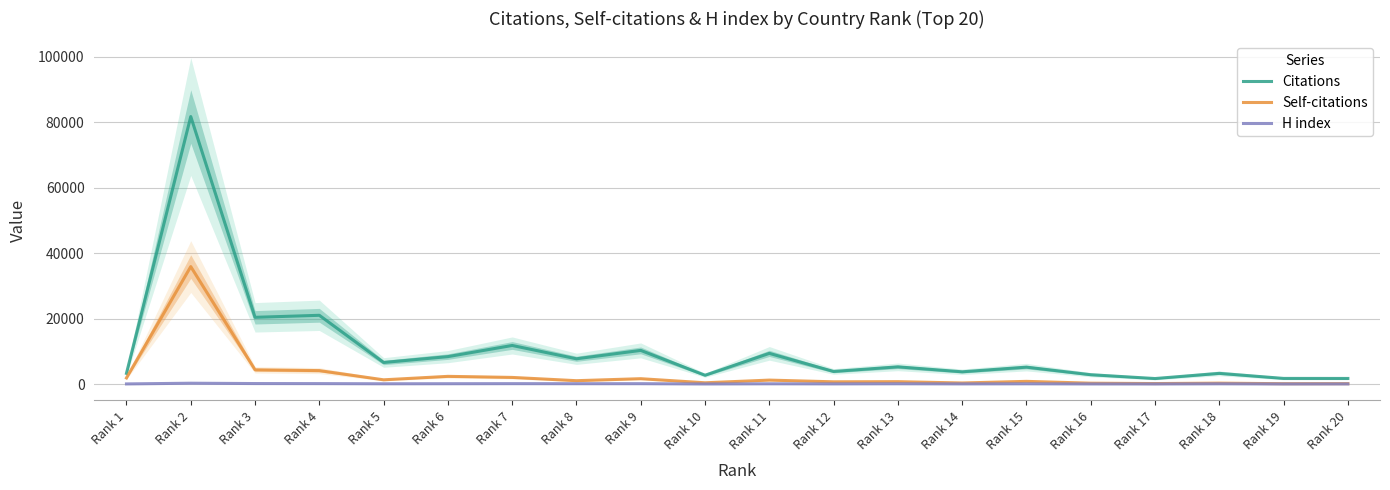

List the labels in order of Self-citations value, smallest first.

Rank 19, Rank 20, Rank 17, Rank 16, Rank 18, Rank 14, Rank 10, Rank 12, Rank 13, Rank 15, Rank 8, Rank 11, Rank 5, Rank 9, Rank 1, Rank 7, Rank 6, Rank 4, Rank 3, Rank 2